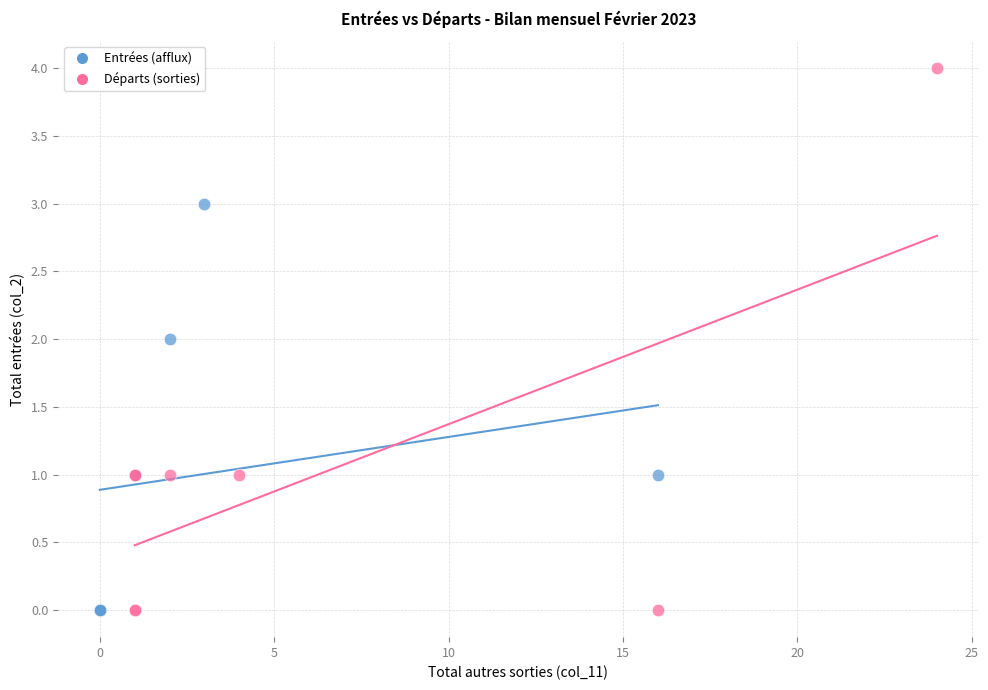

Which series contains the highest Y value?

Départs (sorties)